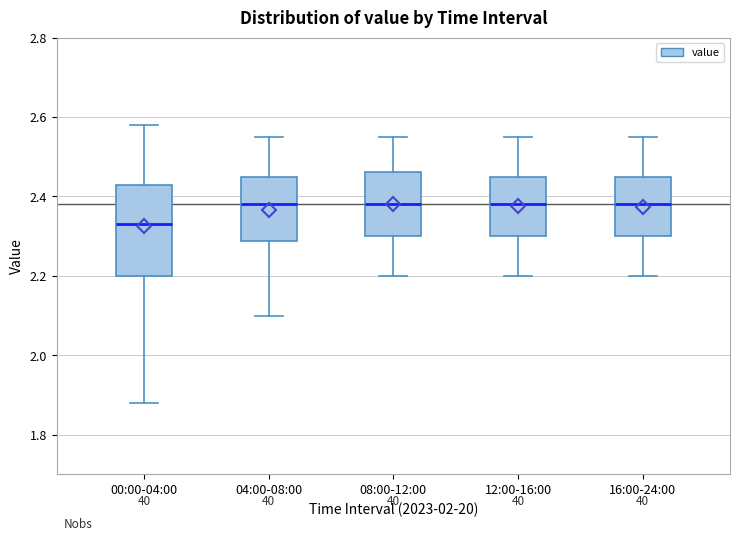

Where does the upper whisker of the box for 00:00-04:00 end on the y-axis? The values are not printed on the chart, so give them approximately, as read against the axis.

2.58